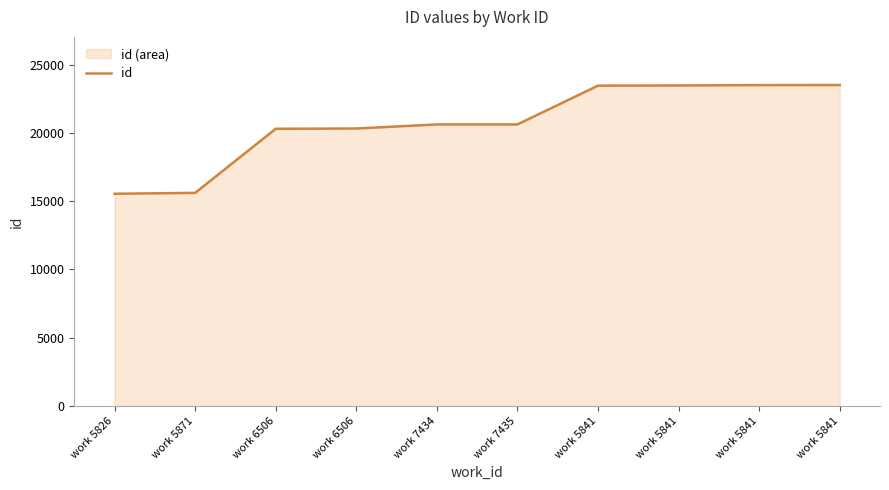

What is the difference between the second highest and minimum values?

7959